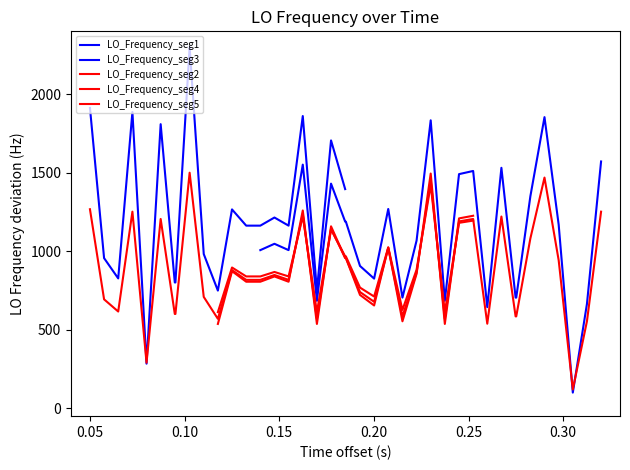

Is it true that the value at 27 is 949.5?

False